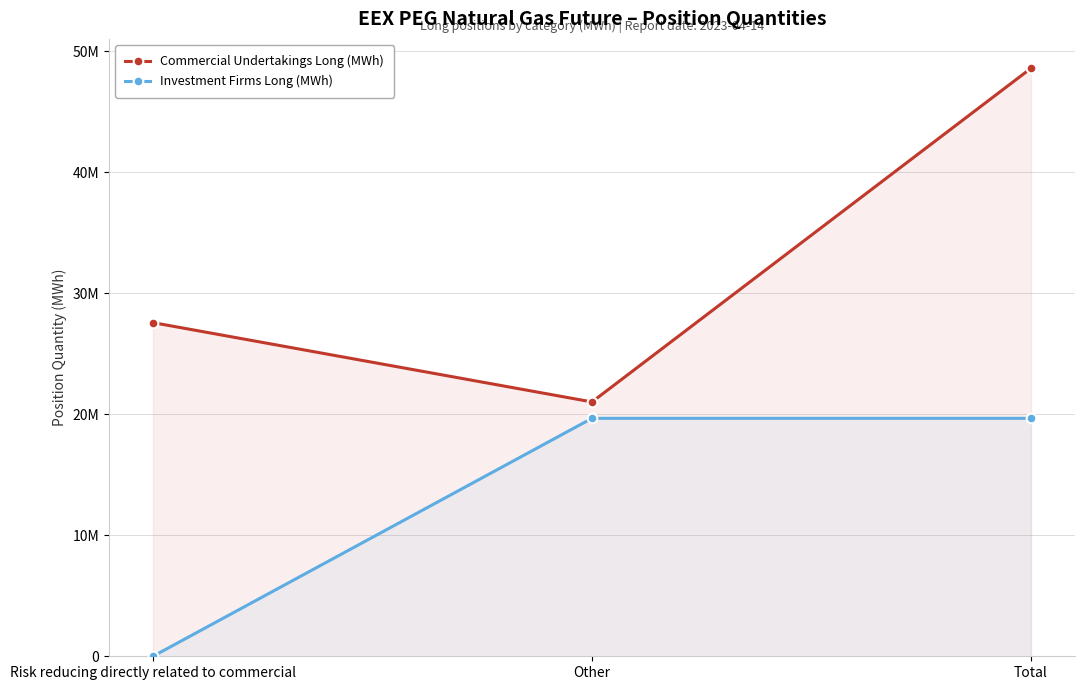

Does the chart have visible grid lines?

Yes